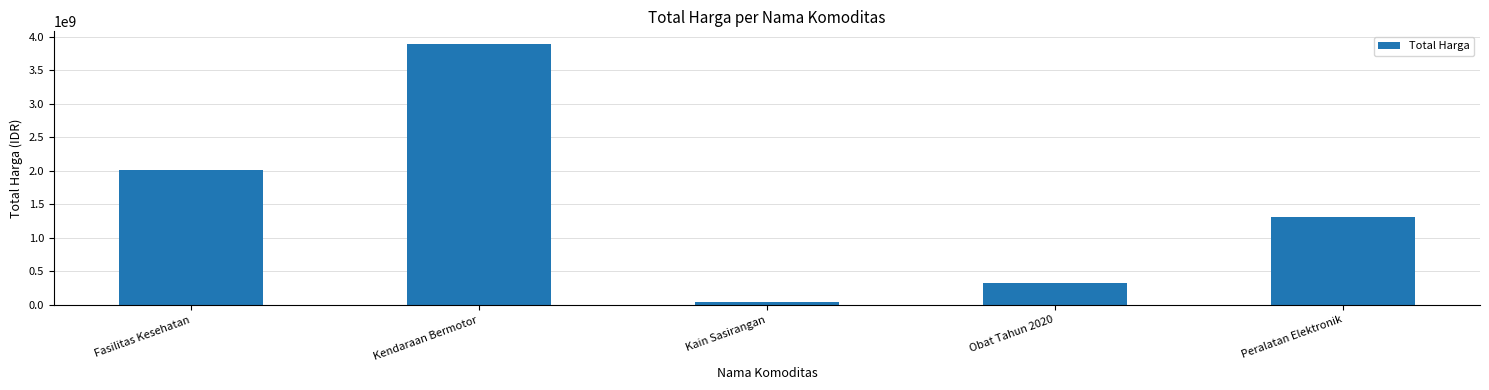

Between Kendaraan Bermotor and Peralatan Elektronik, which is larger?

Kendaraan Bermotor